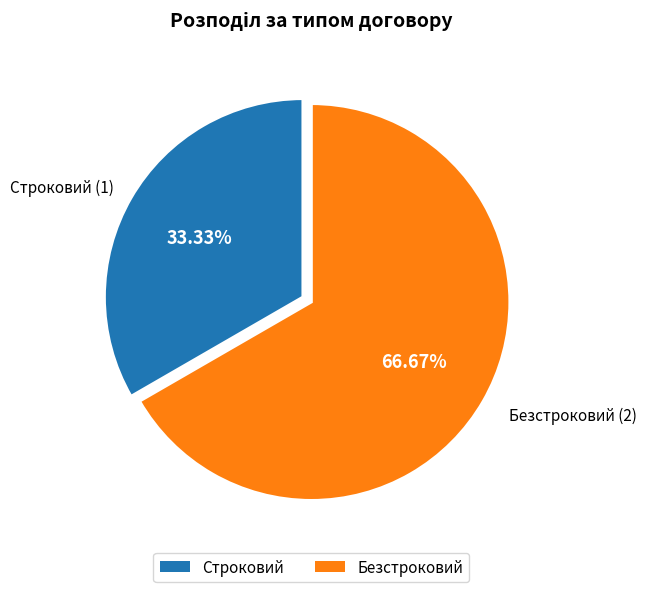

To the nearest percent, what portion does Безстроковий represent?

67%